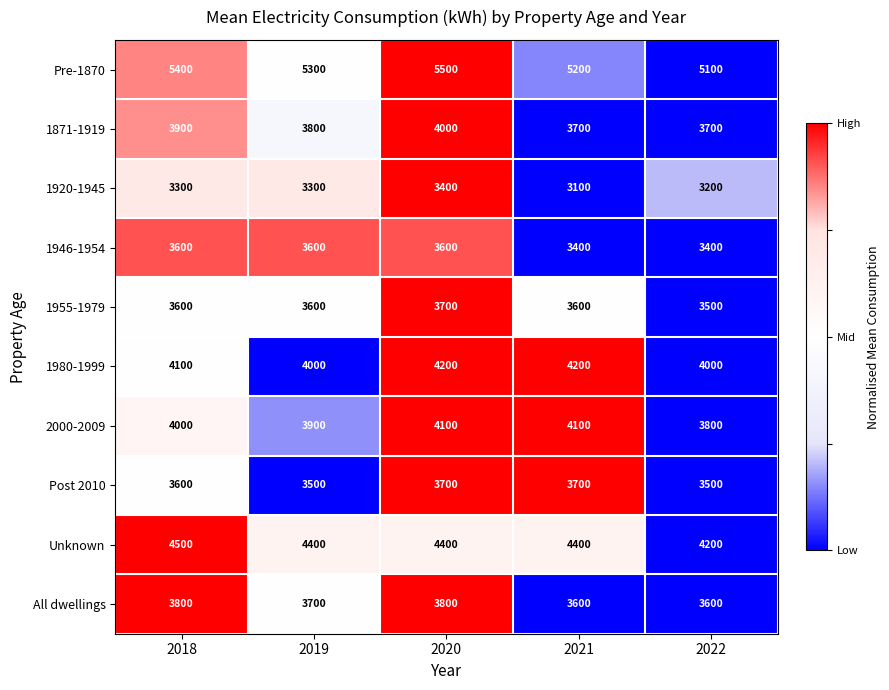

Which series changed the most between 2021 and 2022?

2000-2009